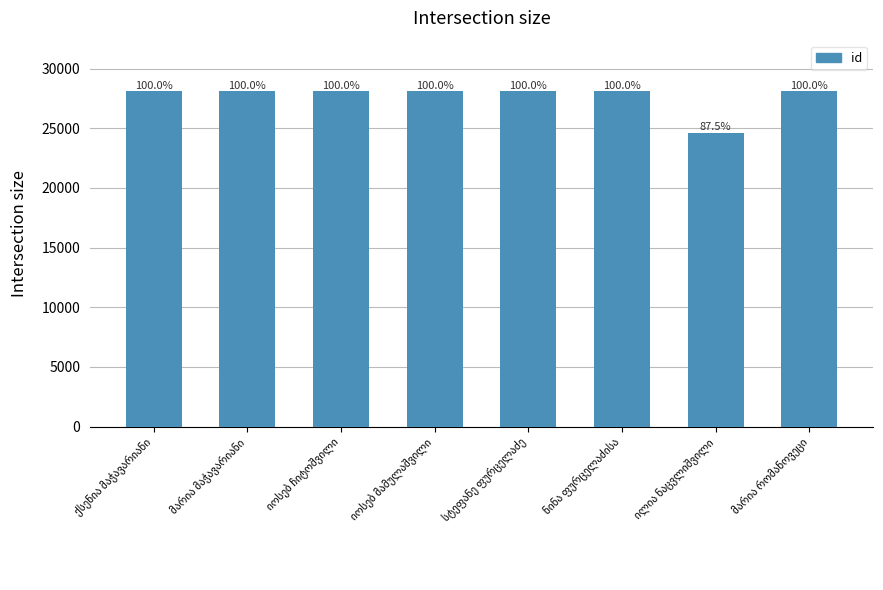

Reading left to right, what are all the values shown in this chart?

ქსენია მაჭავარიანი=28131	მარია მაჭავარიანი=28132	იოსებ ჩიტოშვილი=28130	იოსებ მამულაშვილი=28129	სტეფანე ფურცელაძე=28127	ნინა ფურცელაძისა=28126	ილია ნაცვლიშვილი=24626	მარია რომანოვეცი=28128